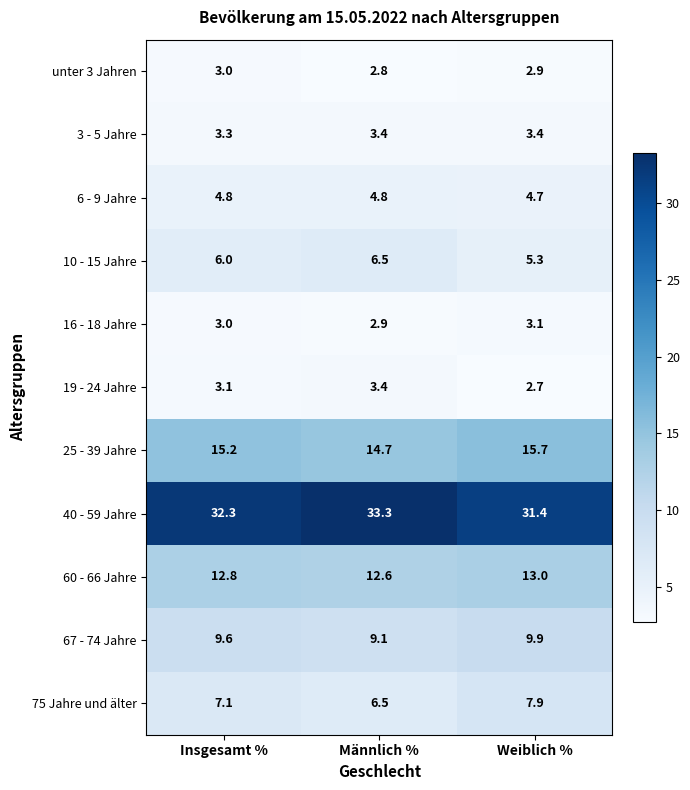

What is the spread (max minus min) of values at Weiblich %?

28.7